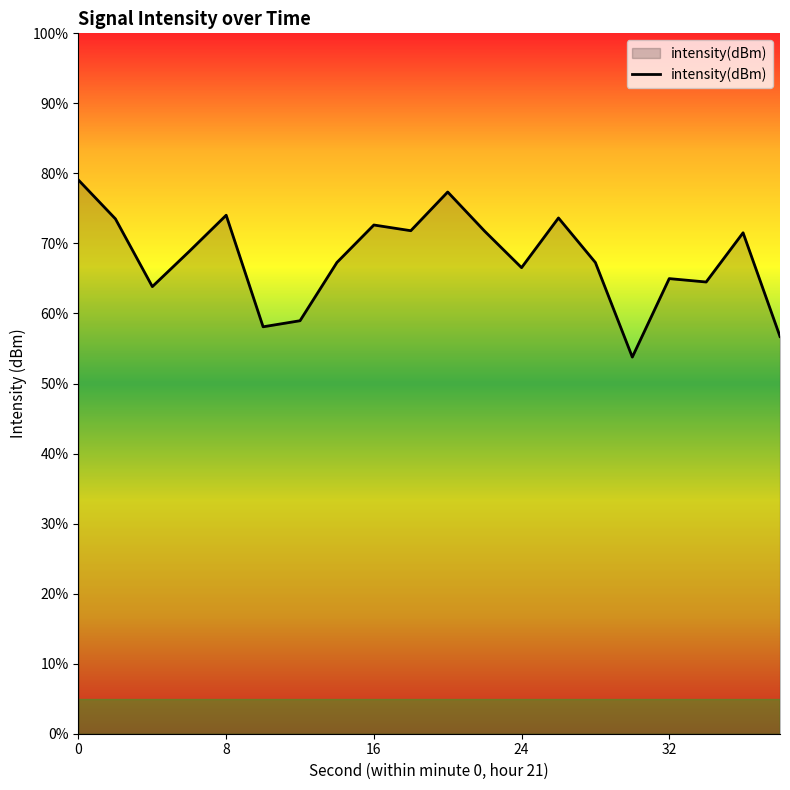

True or false: the data has more than 2 interior local peaks.

True